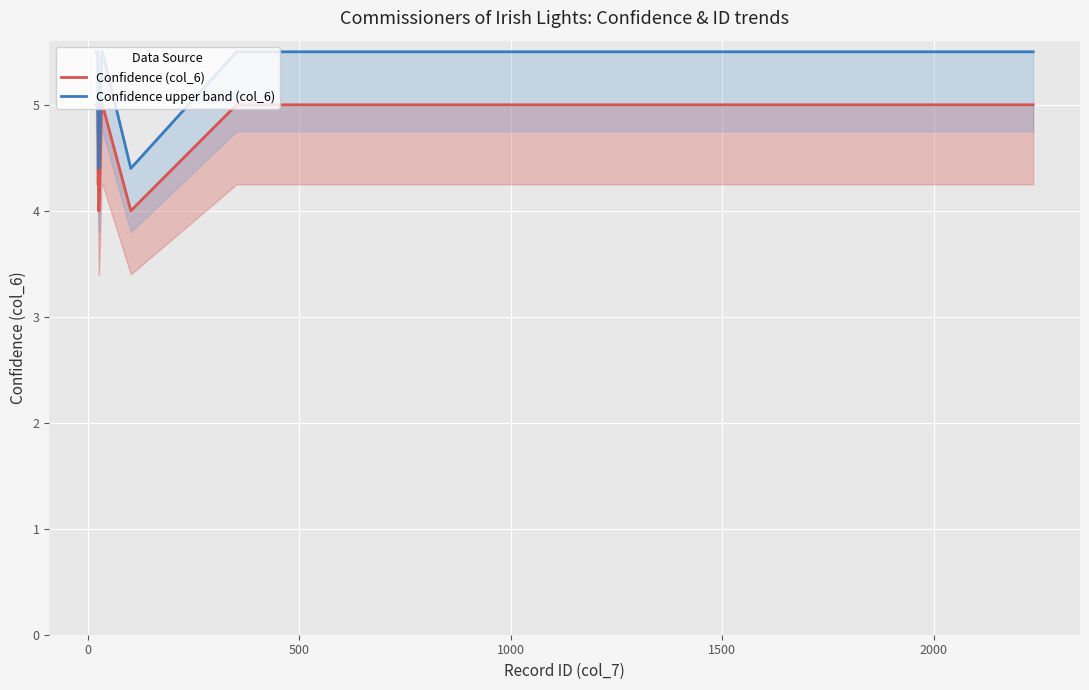

How many data points in Confidence upper band (col_6) are above 5?

22